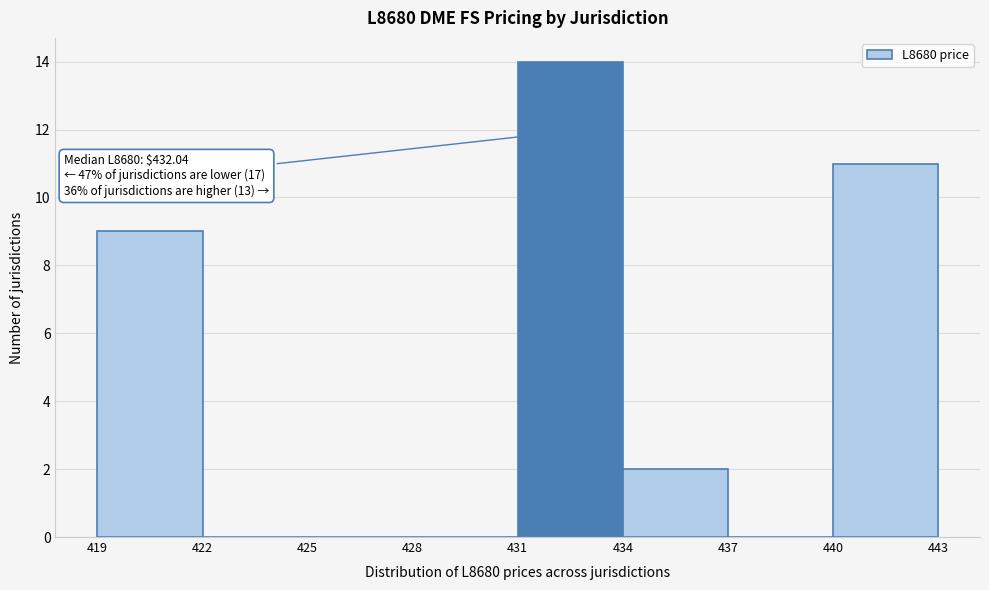

Over which range of the x-axis is the bar tallest?

431 to 434